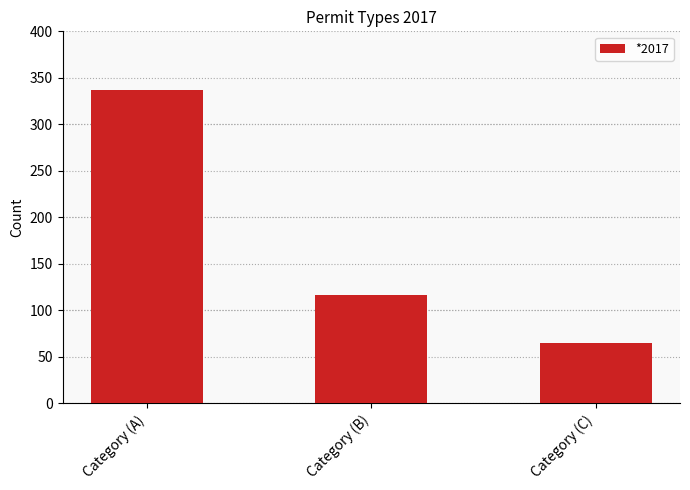

Where is the data nearest to the value 201?

Category (B)